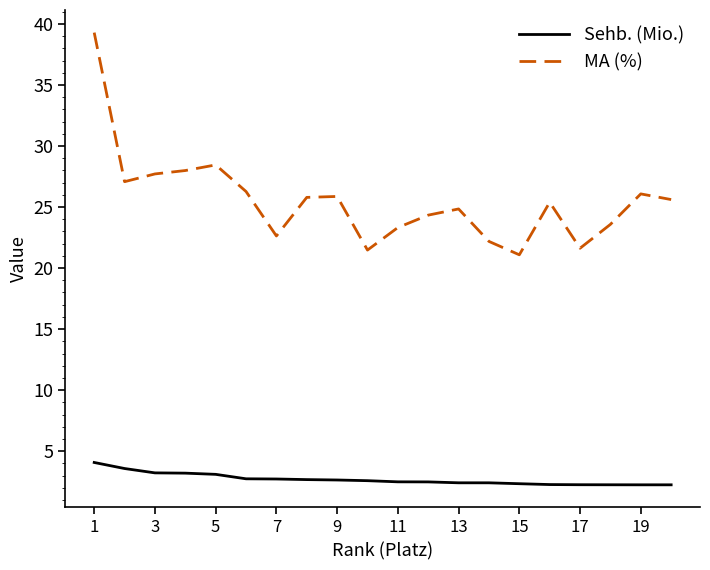

Rank the series by their maximum value, from lowest to highest.

Sehb. (Mio.), MA (%)